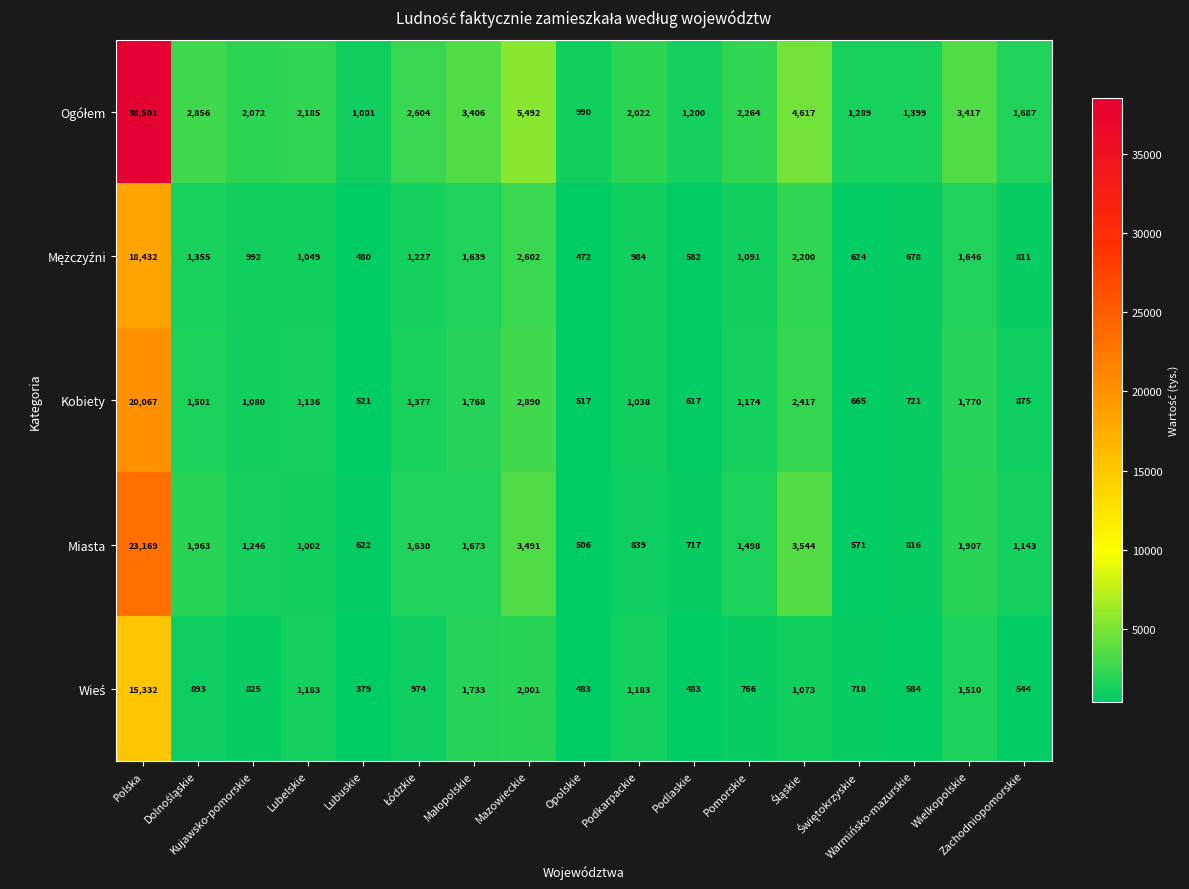

What is the maximum value for Kobiety?

20067